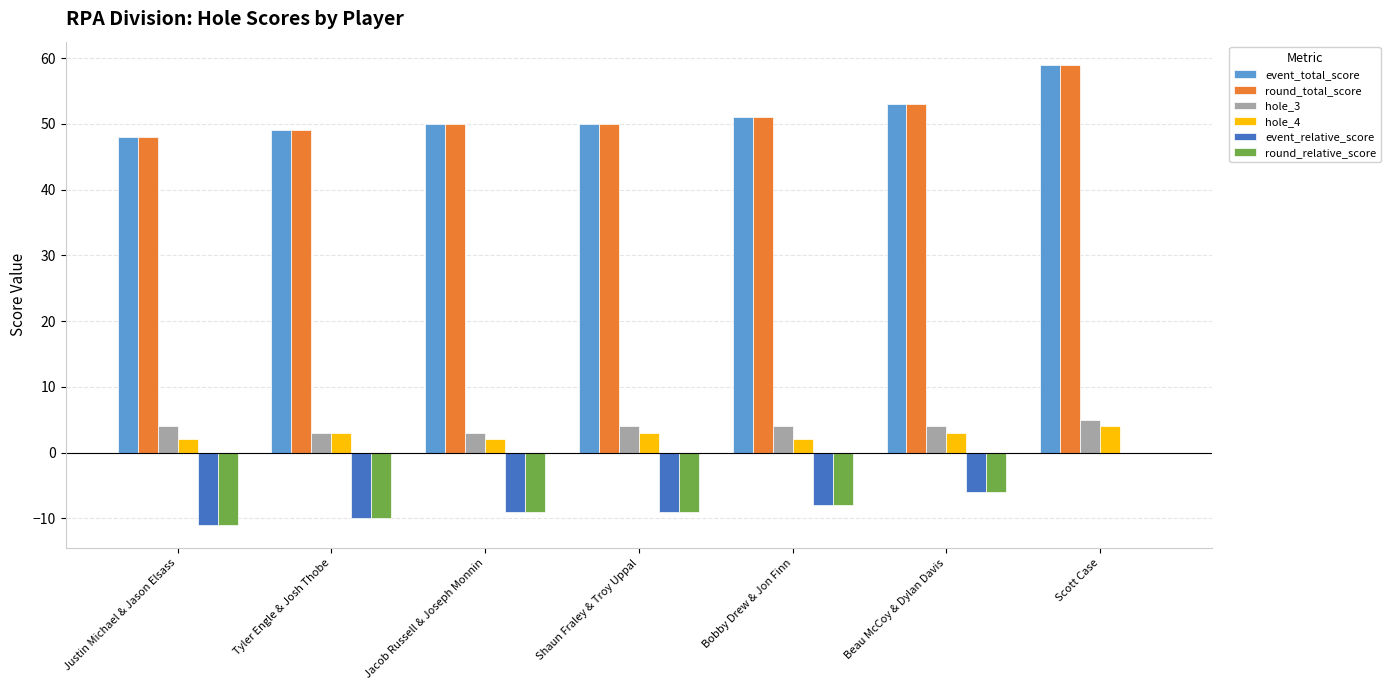

What is the average value of the hole_4 series?

3